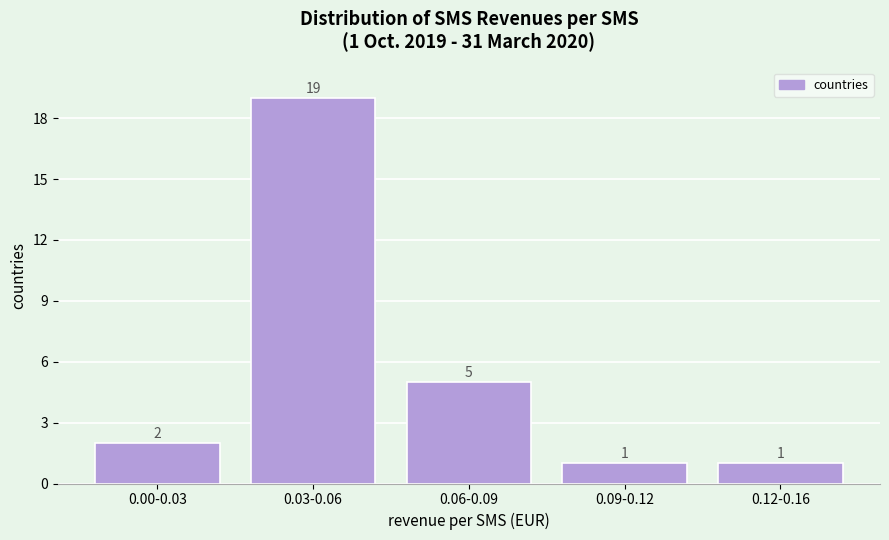

Reading left to right, what are all the values shown in this chart?

0.00-0.03=2	0.03-0.06=19	0.06-0.09=5	0.09-0.12=1	0.12-0.16=1